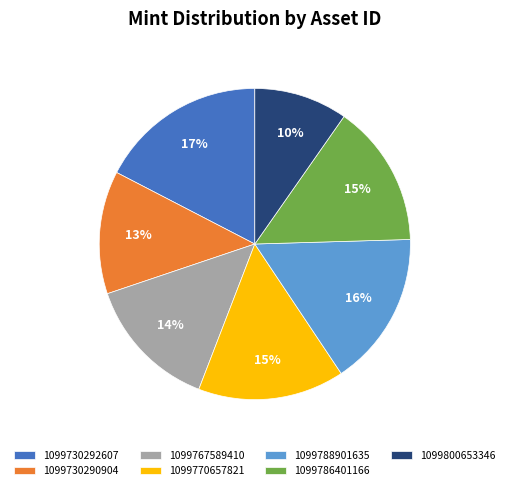

Between 1099730292607 and 1099786401166, which is larger?

1099730292607